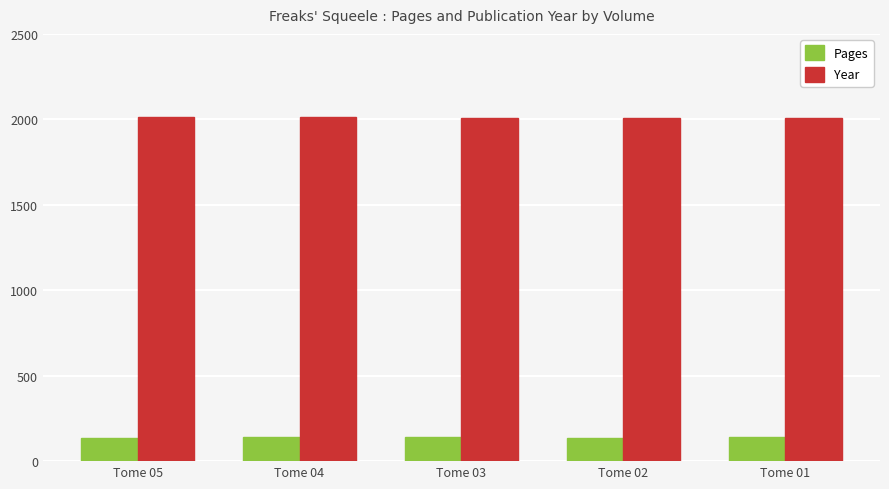

Count the number of categories in the chart.

5